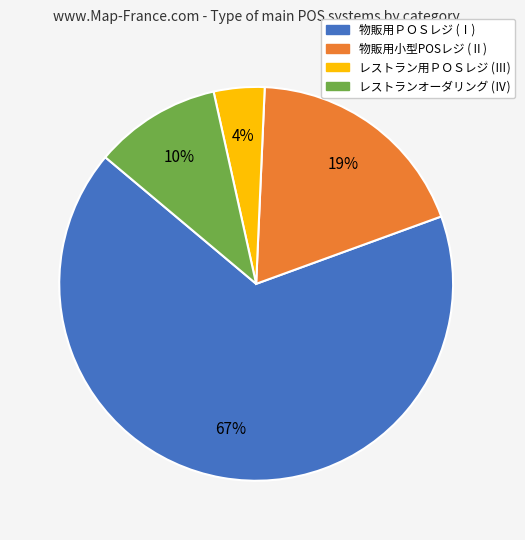

Does any single category account for the majority?

Yes